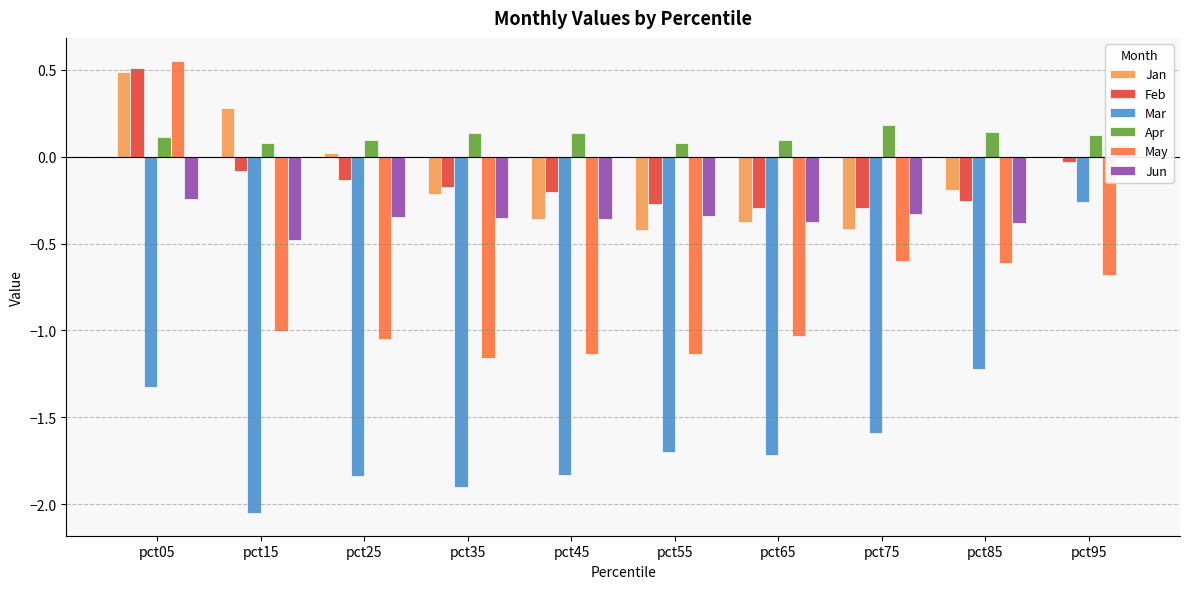

The May series shows -1.0 at pct15. True or false?

True